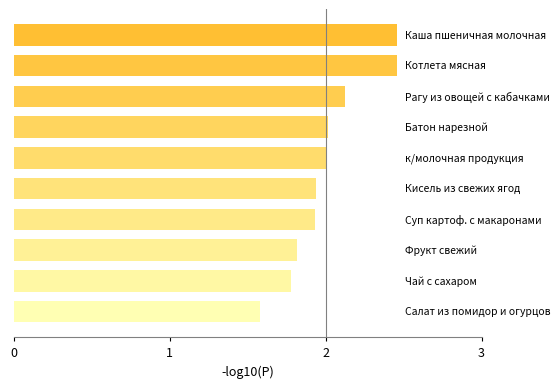

What is the minimum value shown in the chart?

1.6